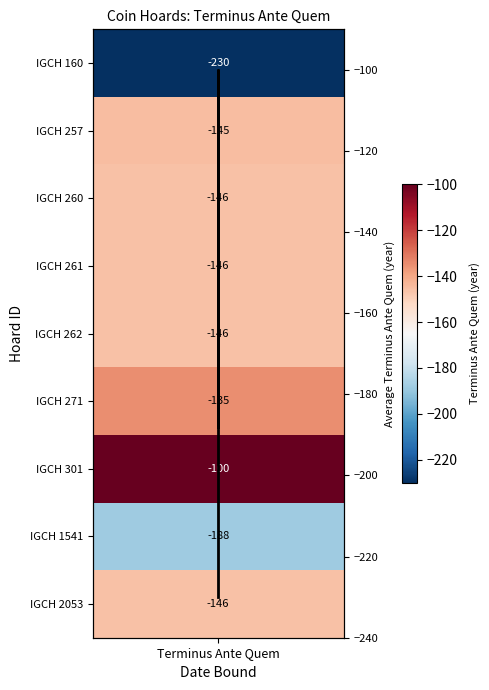

Is it true that the value at Terminus Ante Quem is -100?

True